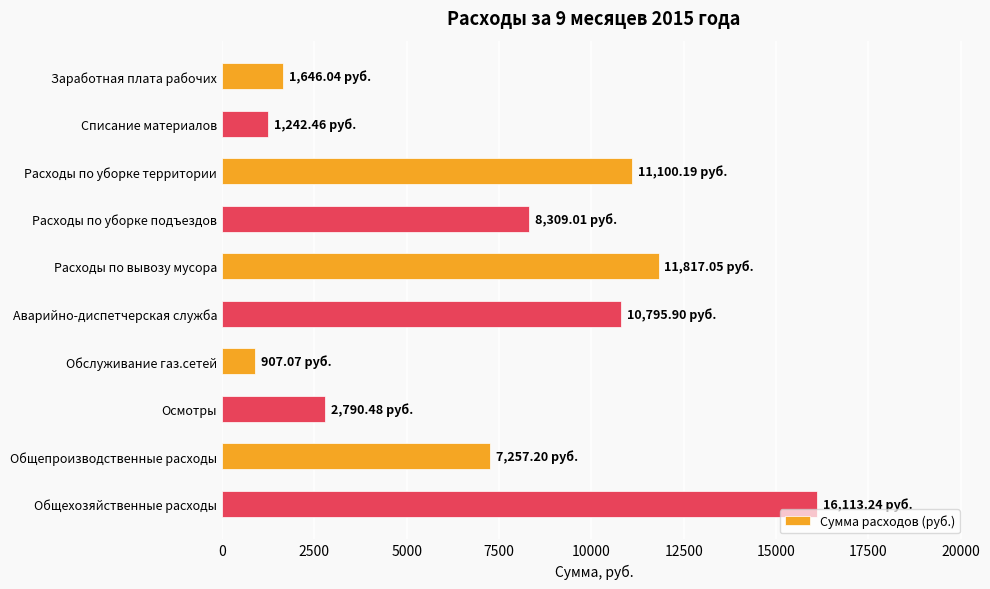

How many categories are shown in the chart?

10